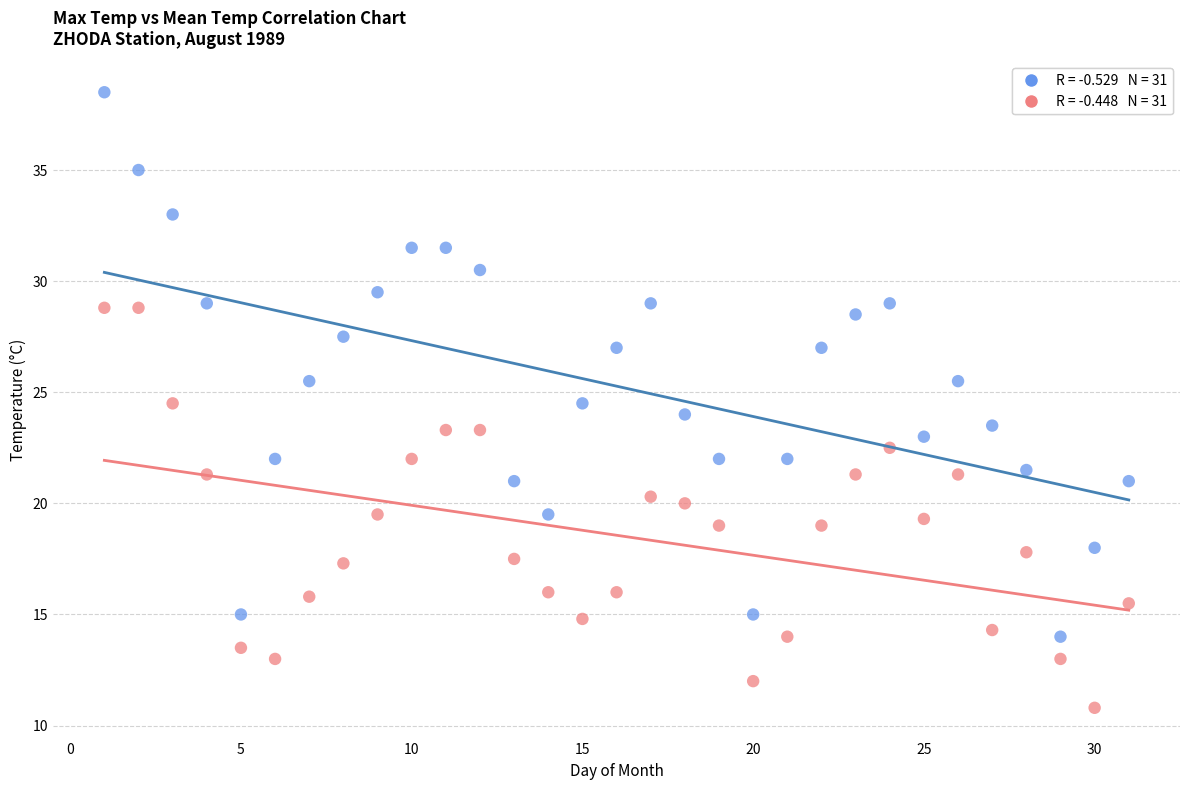

Across all data points, what is the range of X values (max minus min)?

30.0